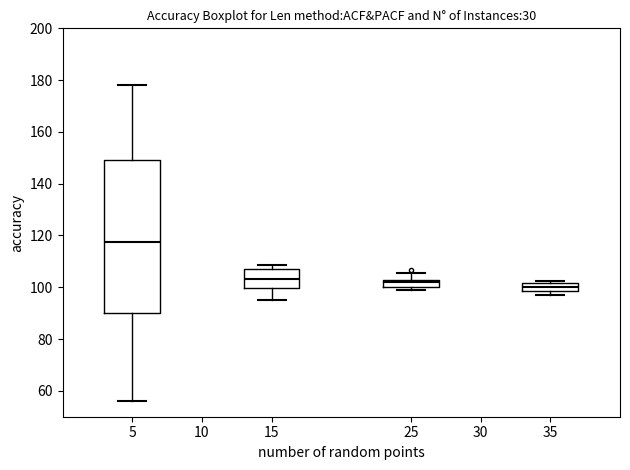

Where is the lower edge of the box at x = 25 on the y-axis? The values are not printed on the chart, so give them approximately, as read against the axis.

100